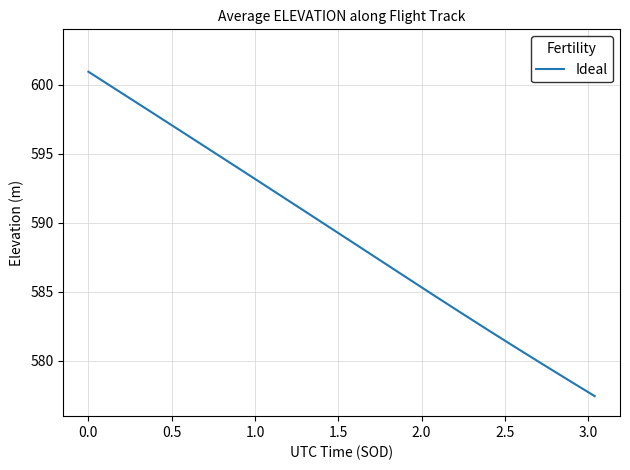

What is the maximum value shown in the chart?

600.9